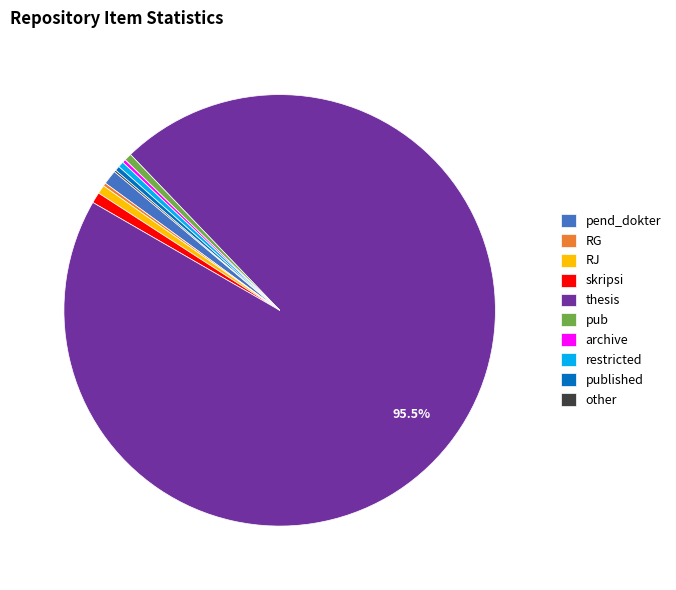

Is thesis the majority of the pie?

Yes